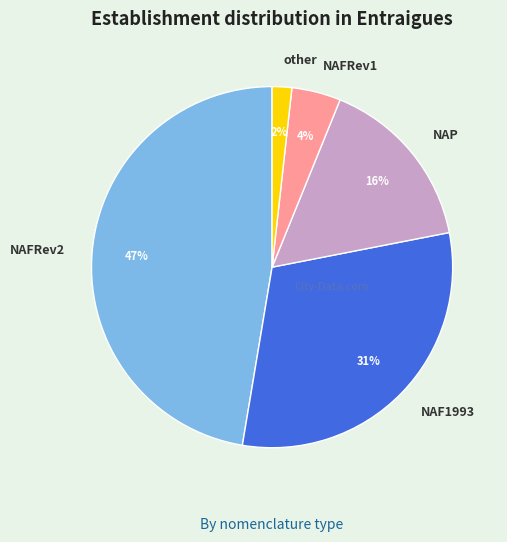

How many slices are in this pie chart?

5